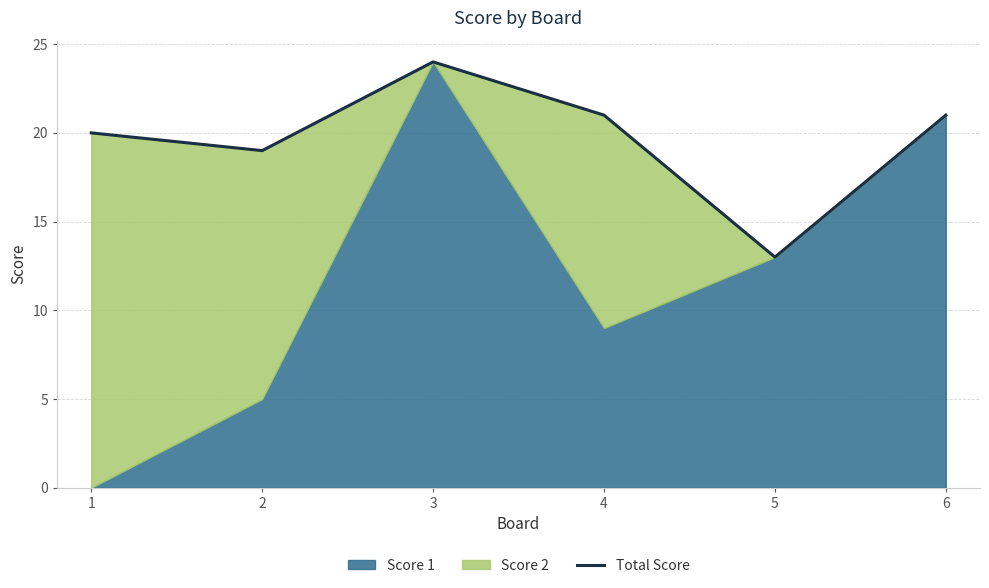

What is the difference between the values at 1 and 4?

1